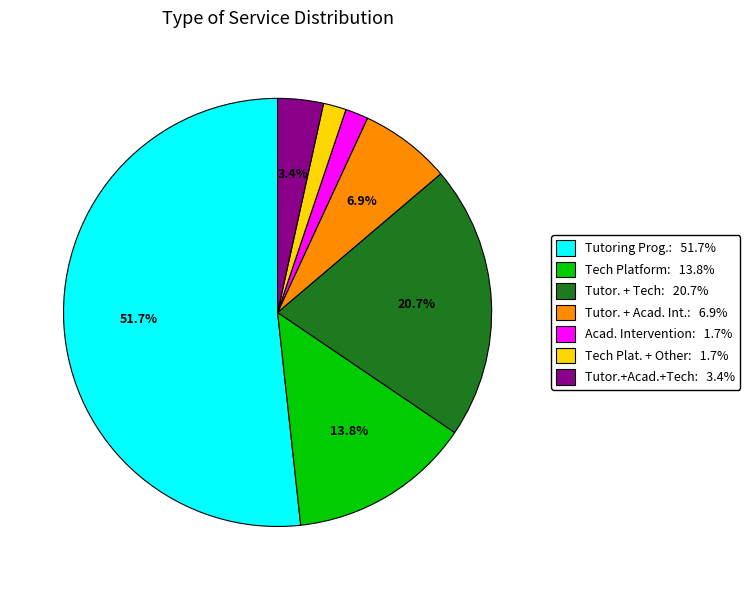

Approximately how many times larger is the value at Tech Plat. + Other: 1.7% compared to Acad. Intervention: 1.7%?

1.0